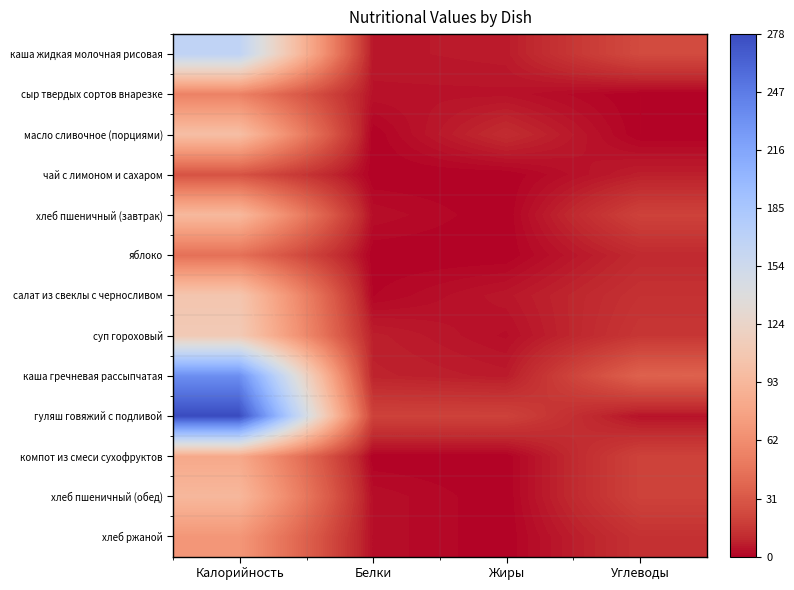

At which label does каша жидкая молочная рисовая first exceed 24?

Калорийность